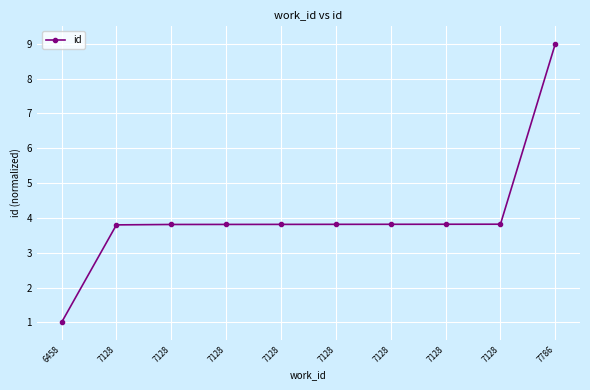

How many data points does each series have?

10